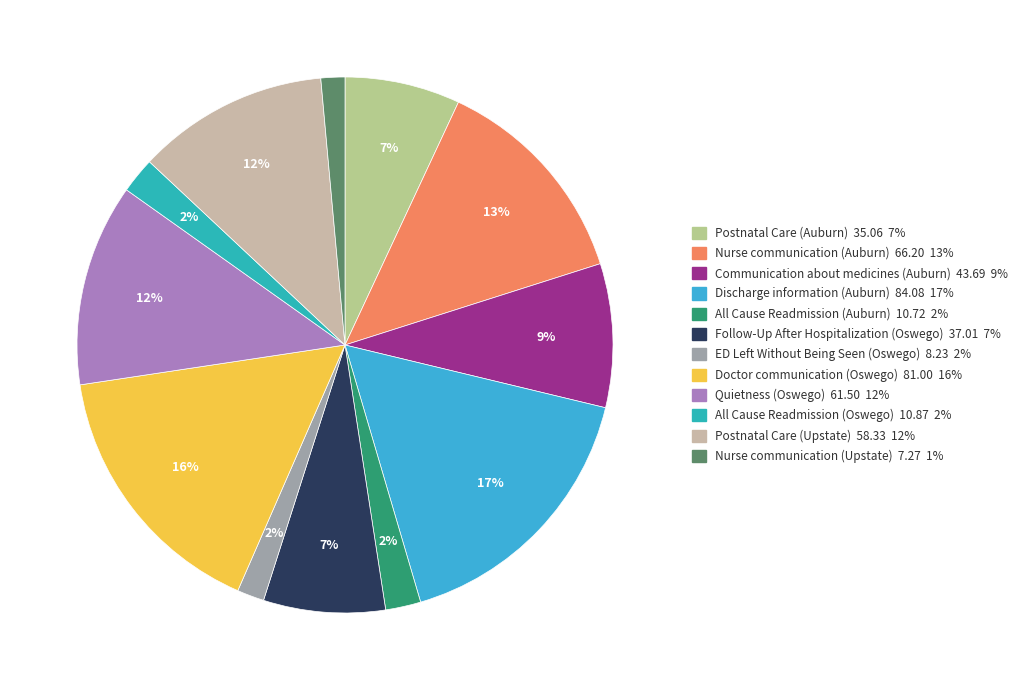

How many segments does this pie chart have?

12